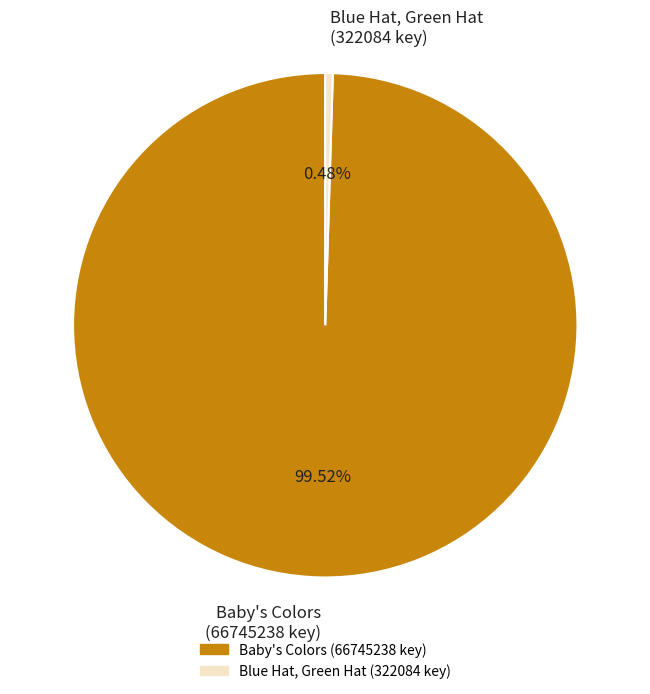

Which has a higher value, Blue Hat, Green Hat (322084 key) or Baby's Colors (66745238 key)?

Baby's Colors (66745238 key)